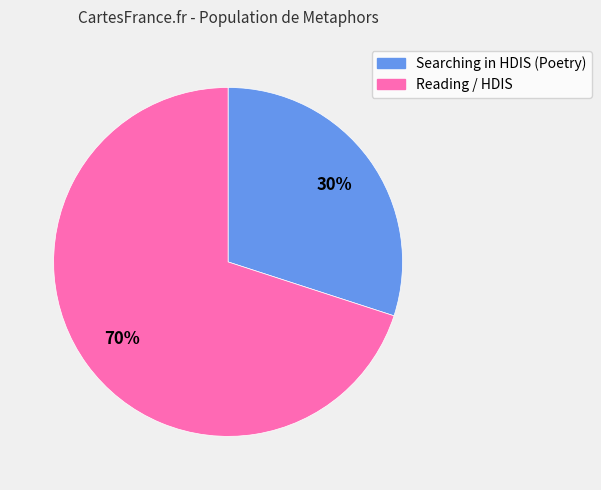

Is there a majority slice in this chart?

Yes